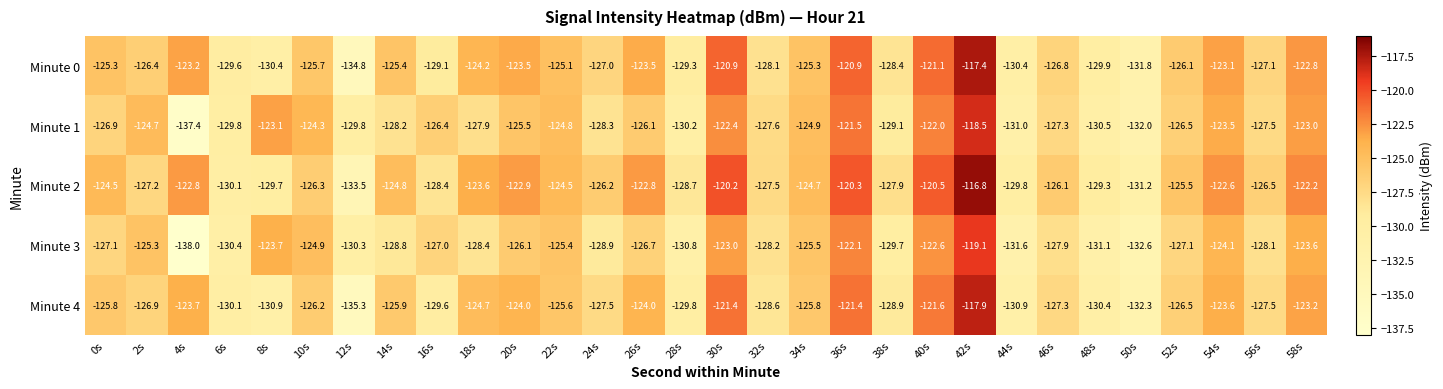

What is the difference between the second highest and minimum values in the Minute 0 series?

13.9